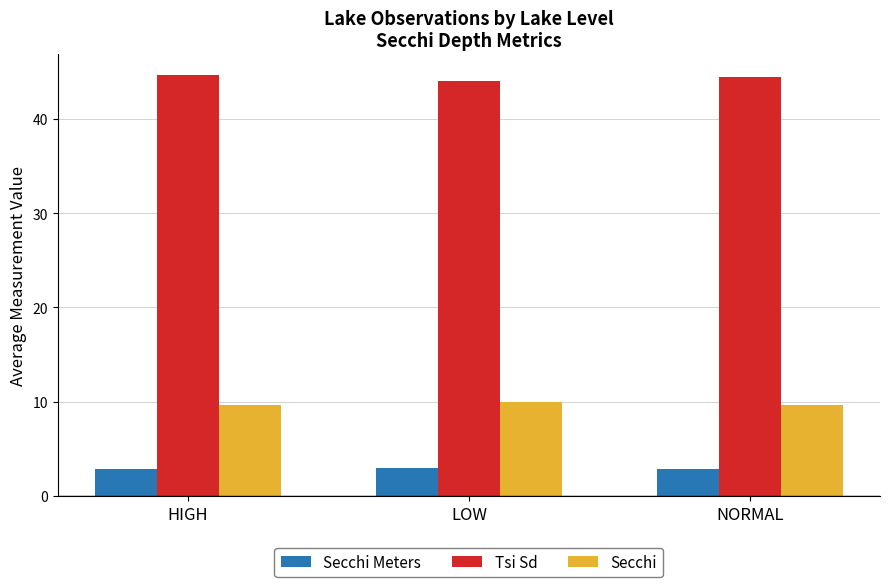

What is the difference between the maximum and minimum values in the Secchi Meters series?

0.1